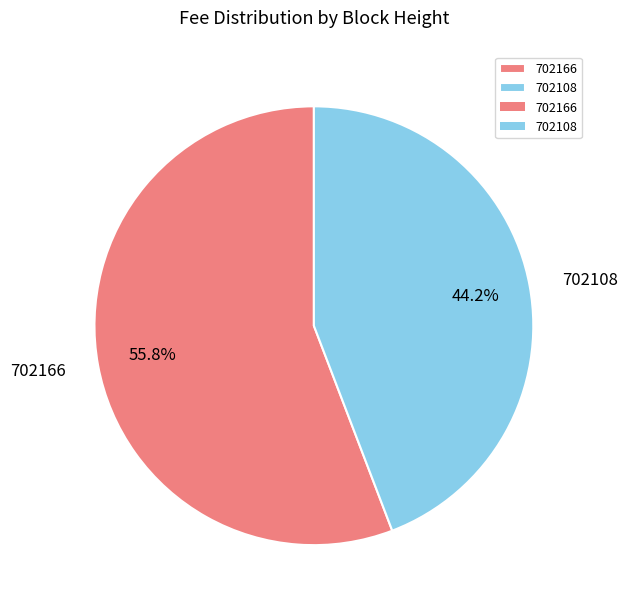

What percentage is the 702108 slice, to the nearest percent?

44%